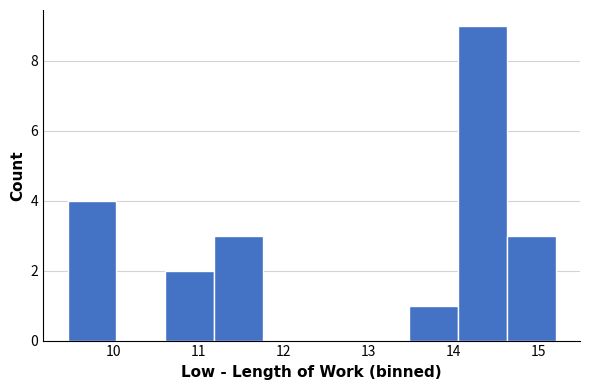

Reading left to right, transcribe this chart: for each bar, give the range it covers on the x-axis and its height. Neither the bar edges nor the heights are printed on the chart, so give them approximately, as read against the axes.

9.5 to 10.0: 4
10.0 to 10.6: 0
10.6 to 11.2: 2
11.2 to 11.8: 3
11.8 to 12.3: 0
12.3 to 12.9: 0
12.9 to 13.5: 0
13.5 to 14.1: 1
14.1 to 14.6: 9
14.6 to 15.2: 3